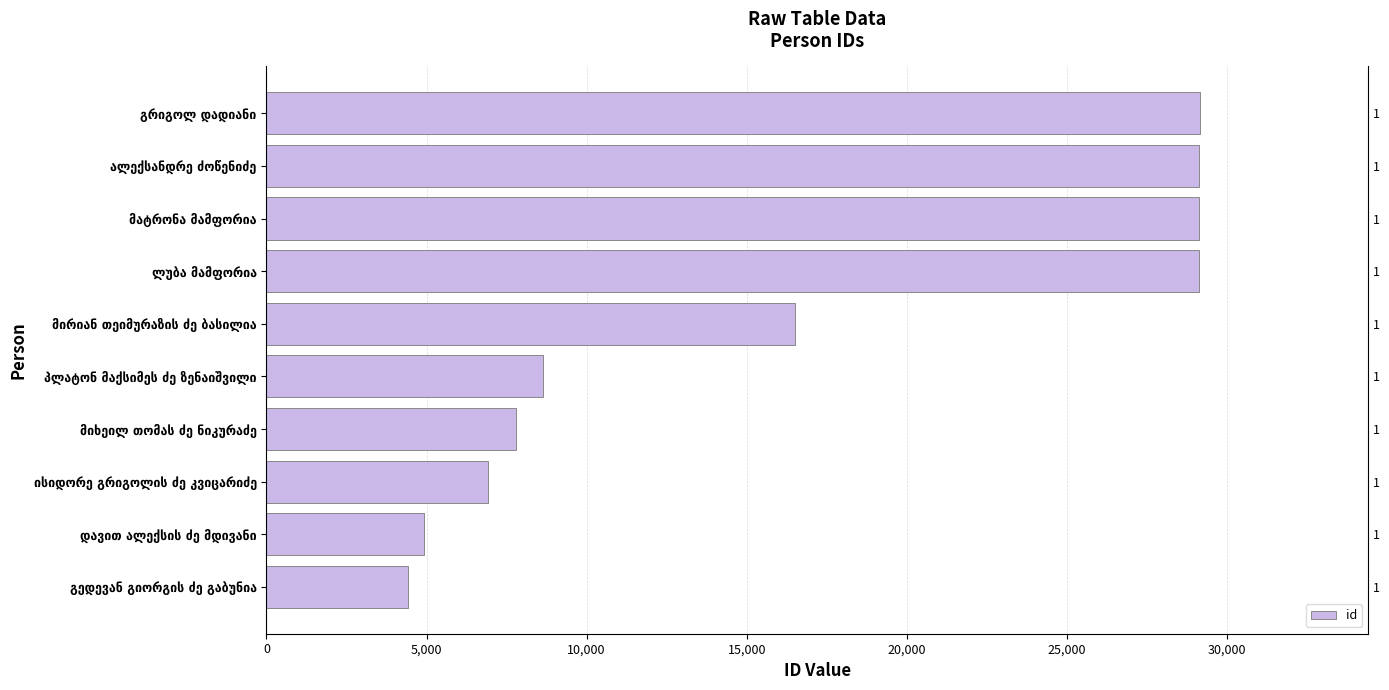

What is the ratio of the value at მირიან თეიმურაზის ძე ბასილია to the value at მატრონა მამფორია?

0.6